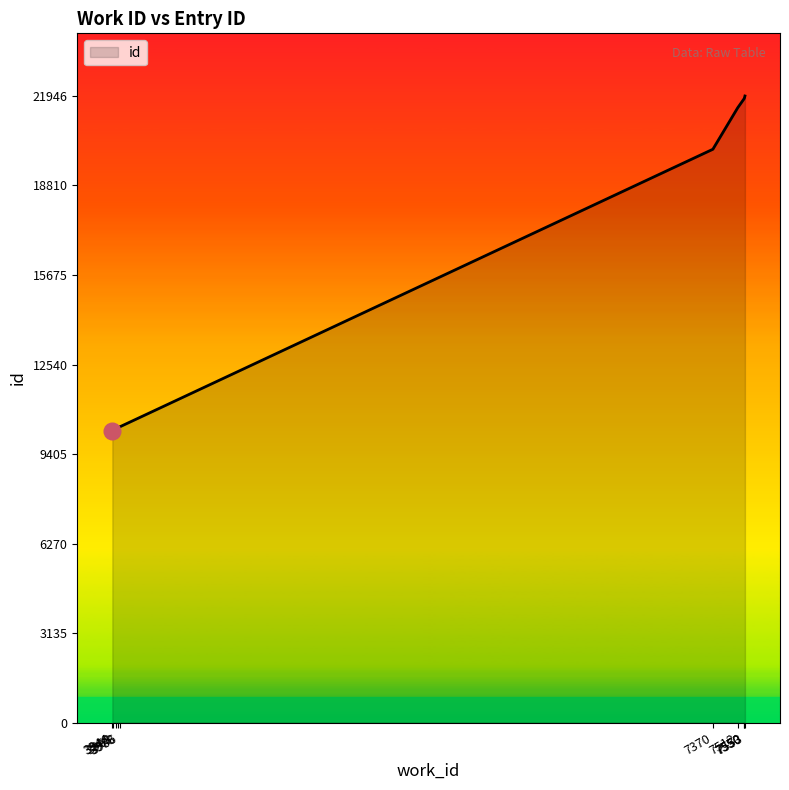

Which category has the highest value across all series?

7553